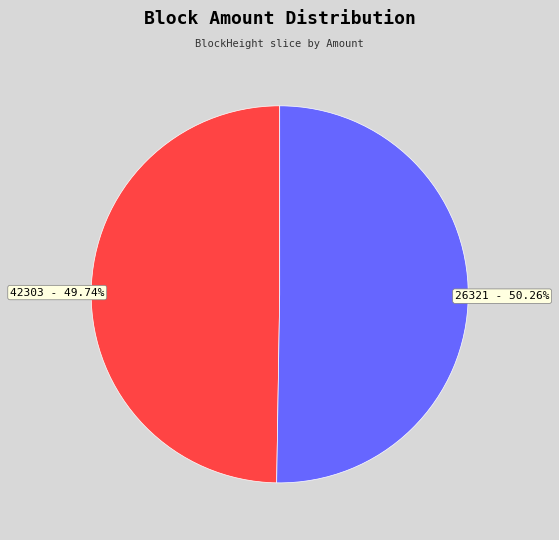

How many slices are in this pie chart?

2